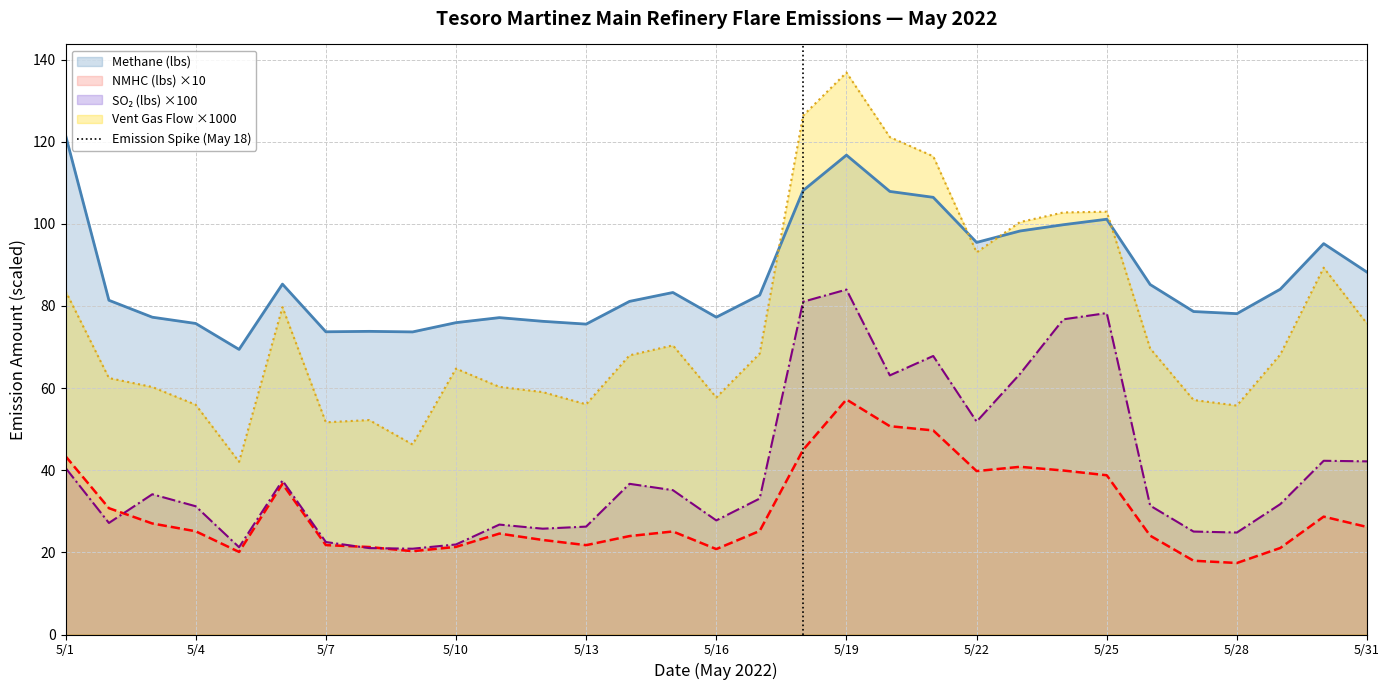

At which label does Methane (lbs) reach its peak?

5/1